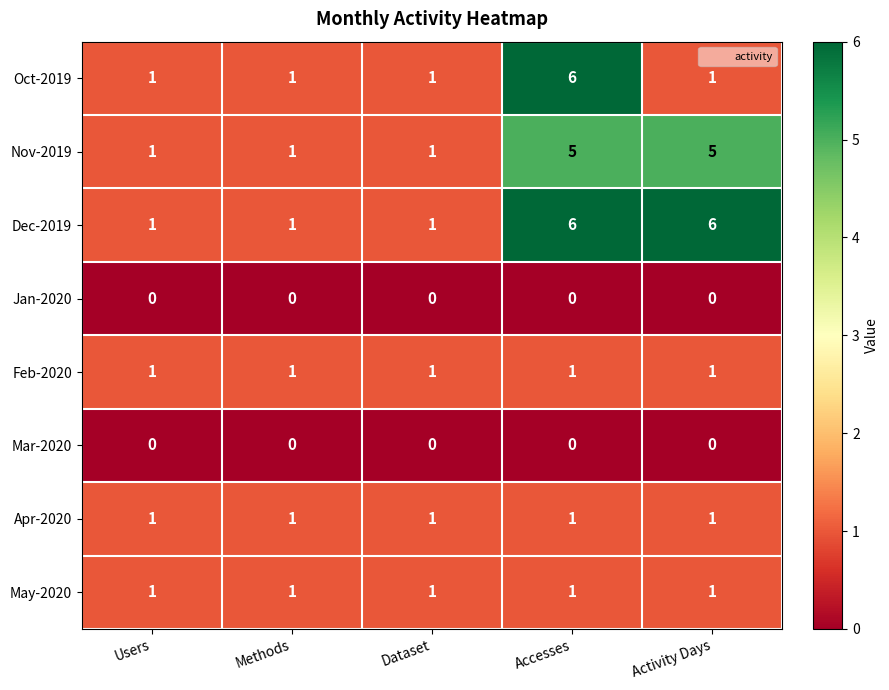

True or false: Apr-2020 has a value of 1 at Methods.

True